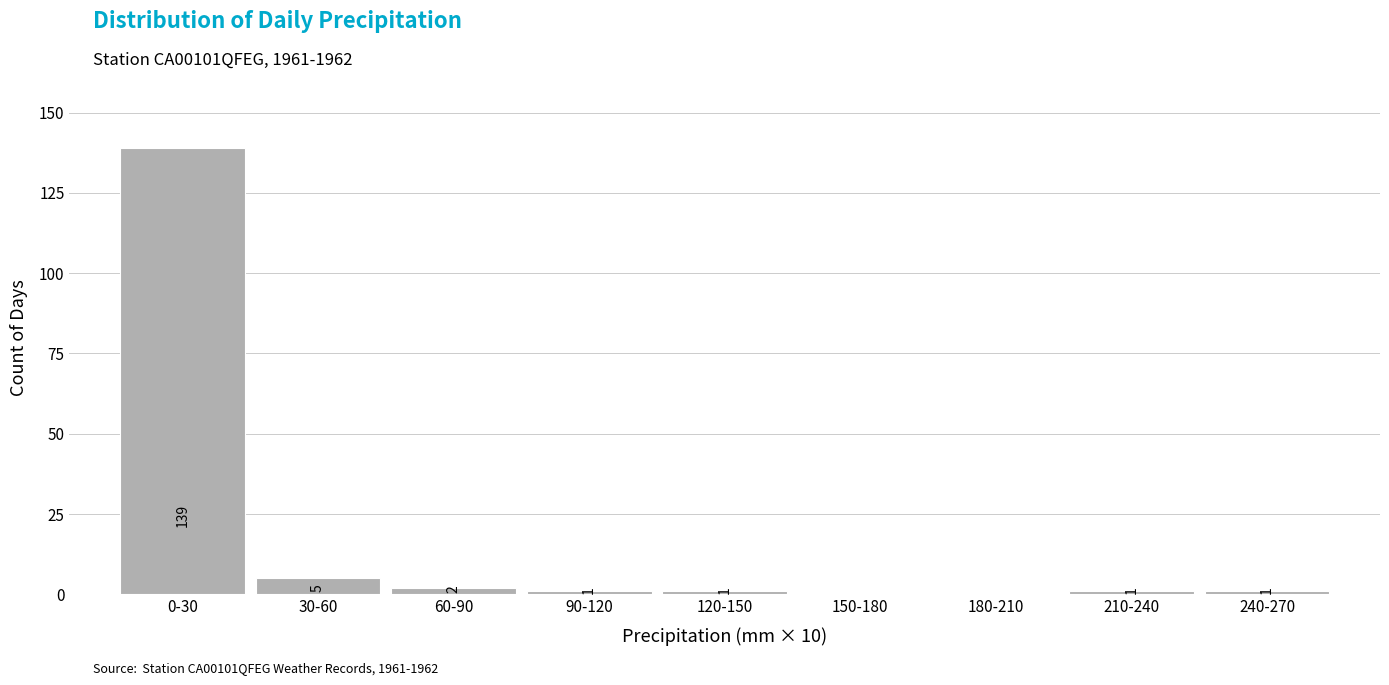

Reading left to right, list all the values displayed in this chart.

0-30=139	30-60=5	60-90=2	90-120=1	120-150=1	150-180=0	180-210=0	210-240=1	240-270=1